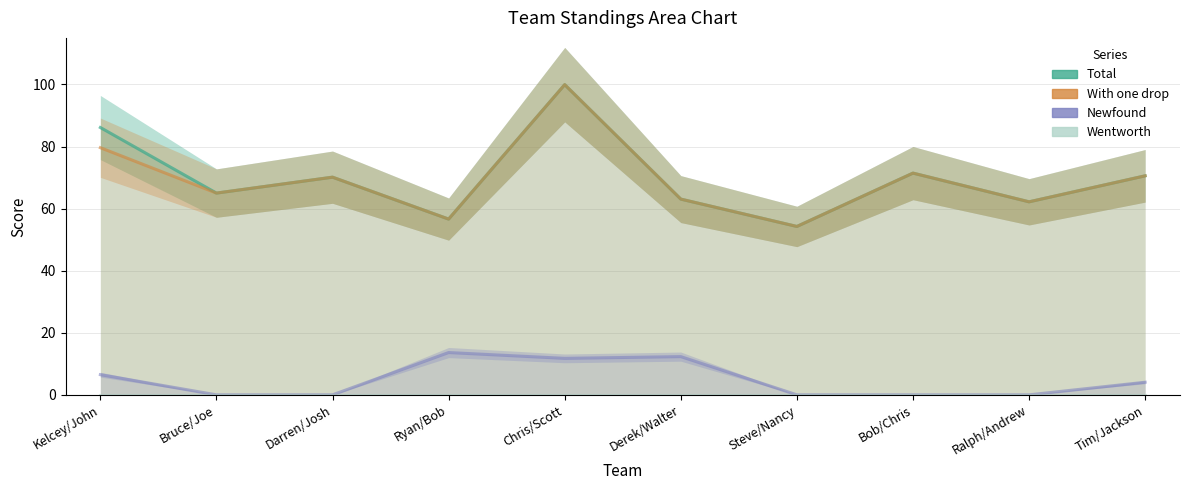

What is the label of the 10th point from the right?

Kelcey/John